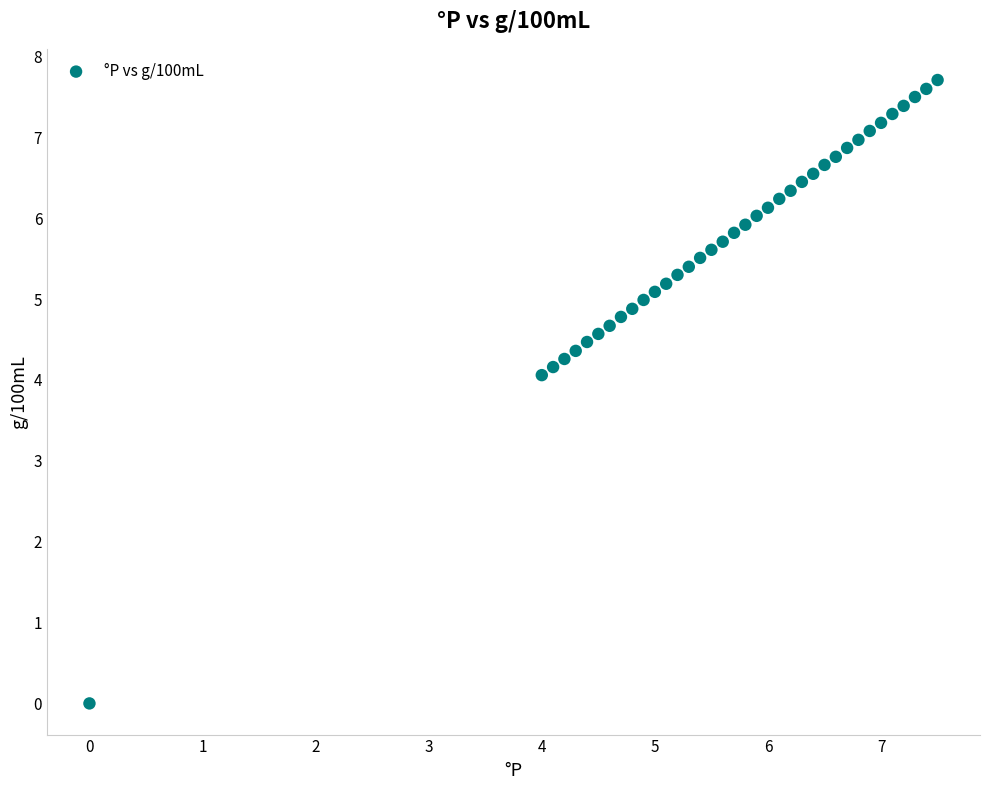

What is the range of X values (max minus min)?

7.5